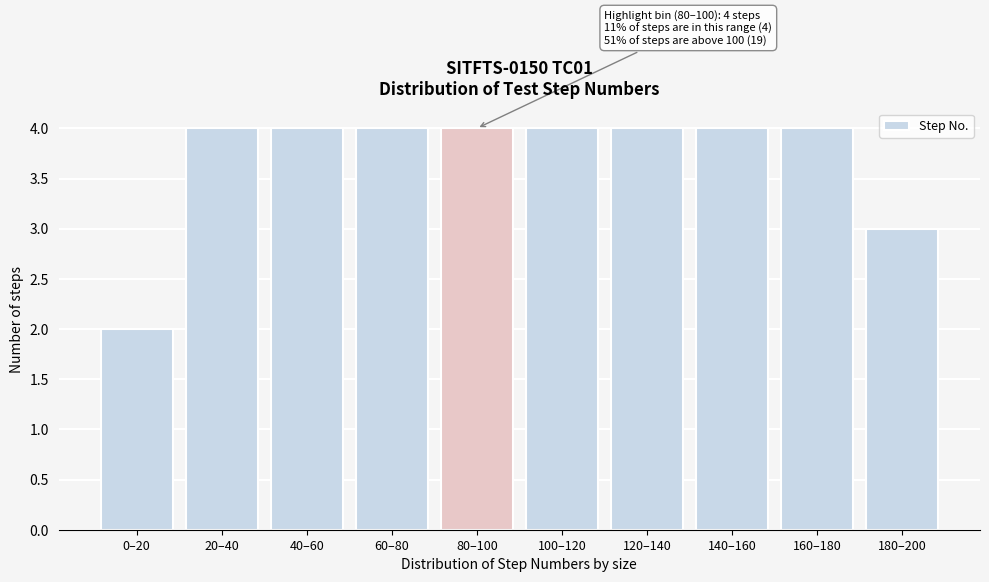

Reading left to right, list all the values displayed in this chart.

2	4	4	4	4	4	4	4	4	3